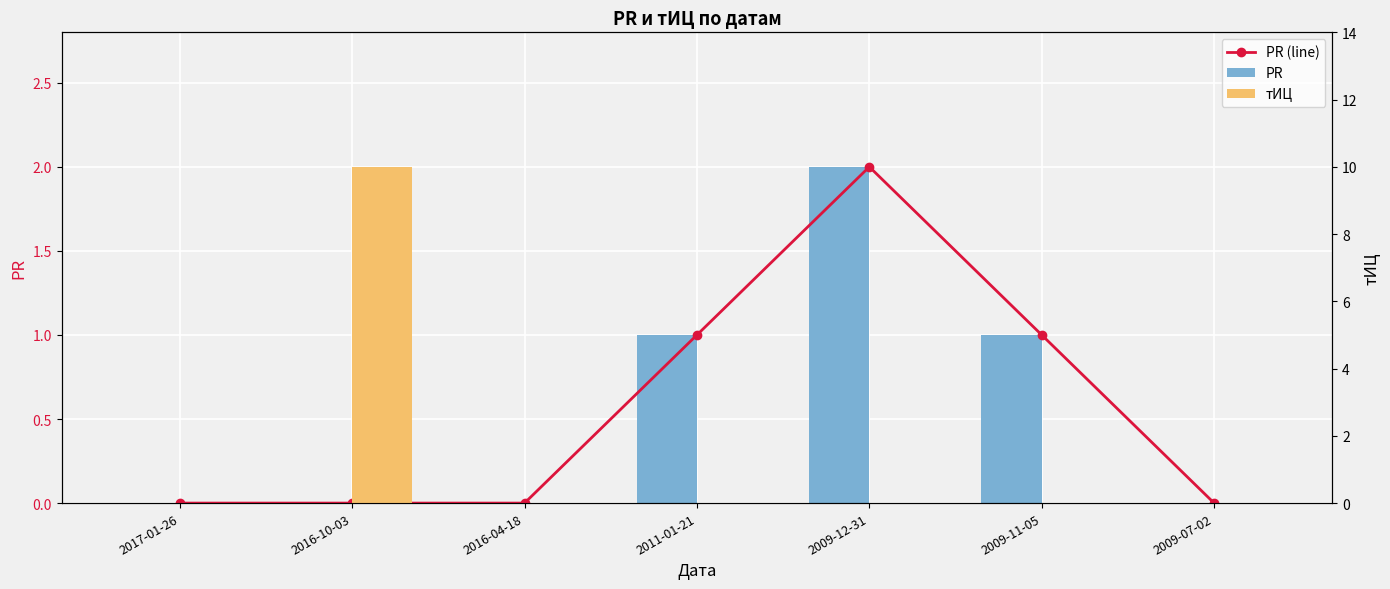

Which series has the largest total across all categories?

тИЦ